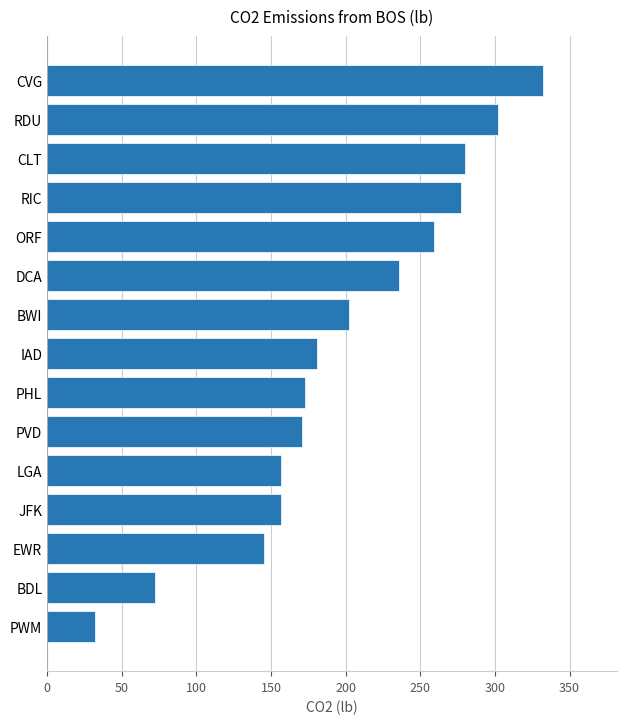

How many series are shown in this chart?

1